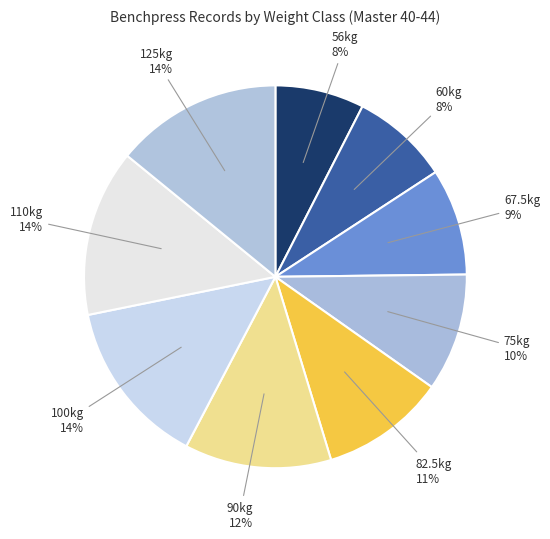

What is the ratio of the value at 75kg to the value at 82.5kg?

0.9